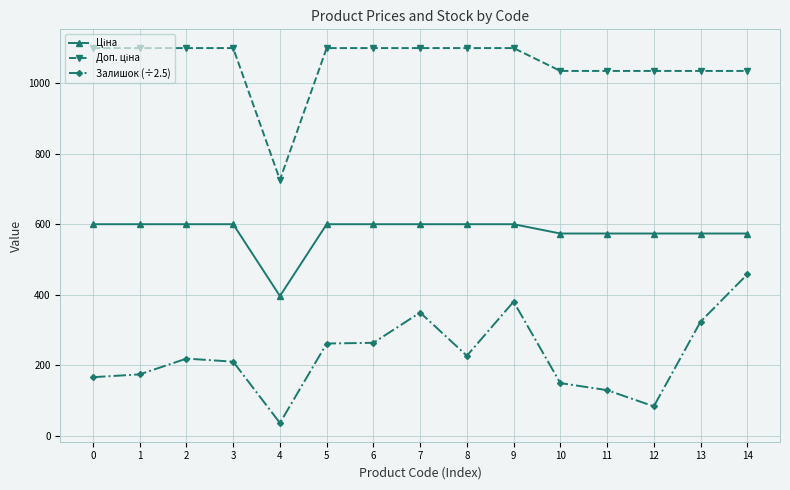

How many distinct data groups are displayed?

3